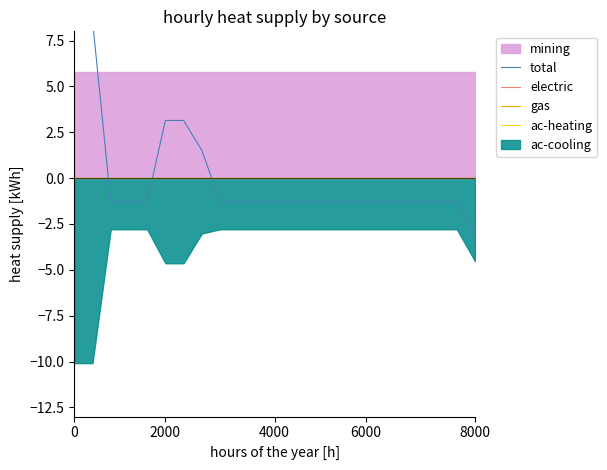

What is the difference between the second highest and second lowest values in the total series?

9.9